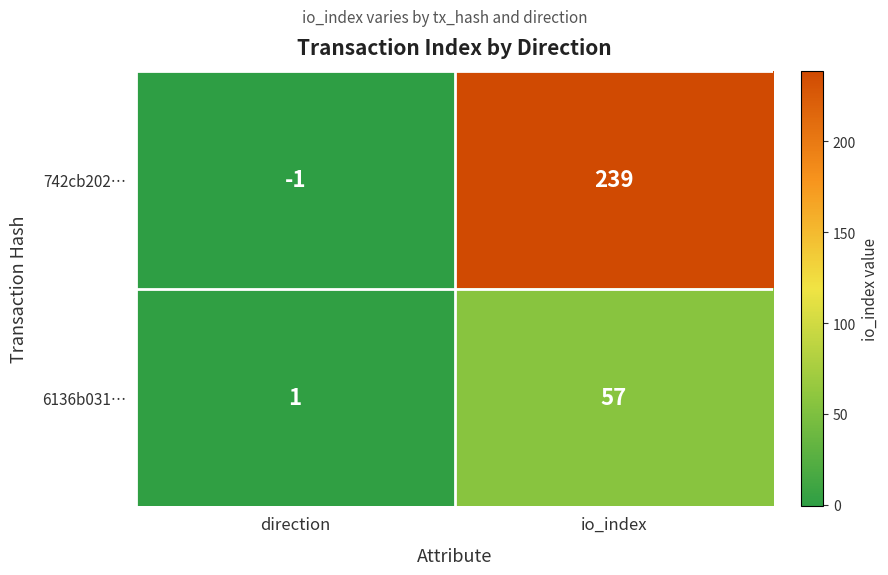

Between direction and io_index, which series saw the biggest shift?

742cb202…